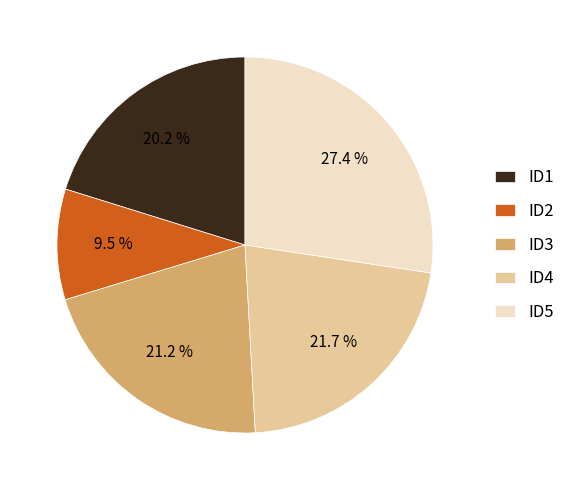

Which slice is the smallest?

ID2